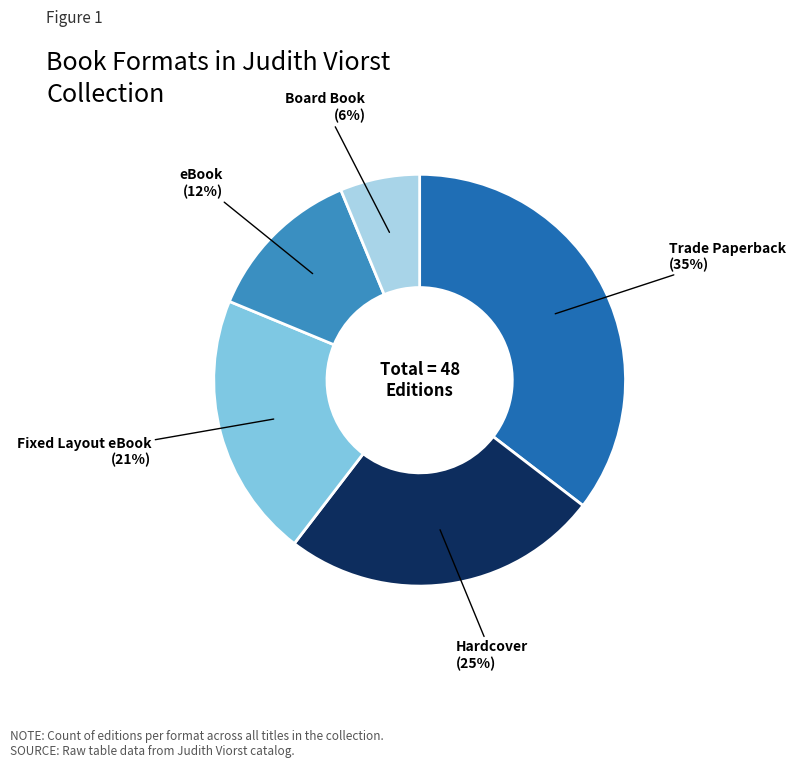

To the nearest percent, what is the difference between the largest and smallest slice percentages?

29%